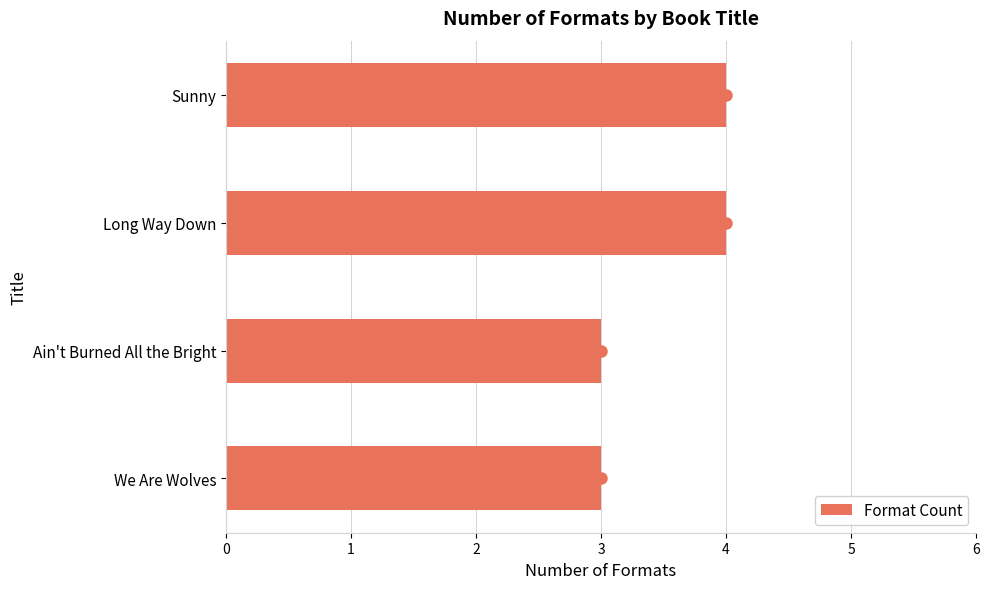

What is the minimum value shown in the chart?

3